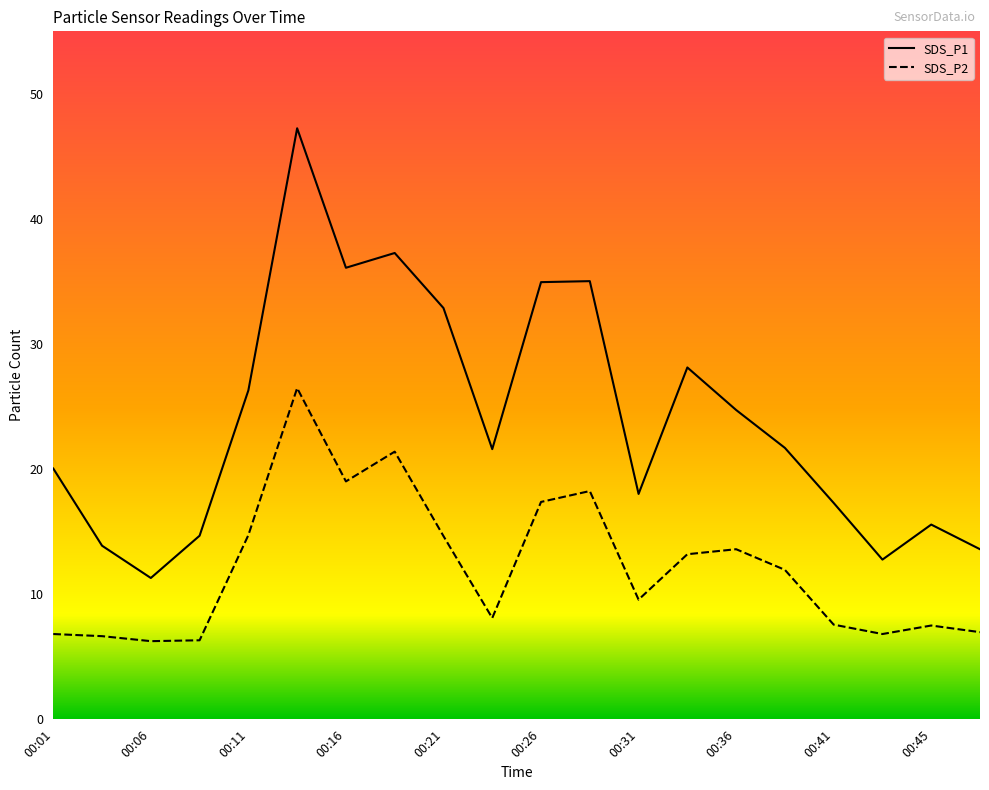

True or false: SDS_P1 has a value of 27.4 at 00:41.

False